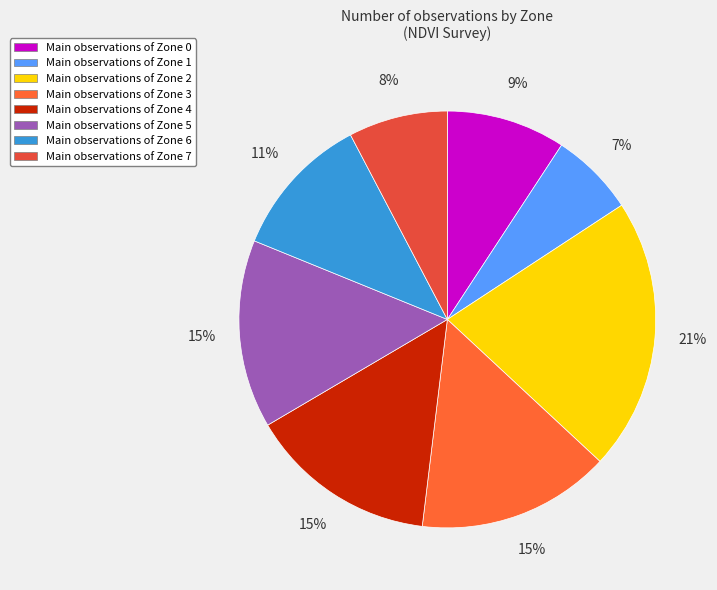

Rank the categories by value from highest to lowest.

Zone 2, Zone 3, Zone 4, Zone 5, Zone 6, Zone 0, Zone 7, Zone 1